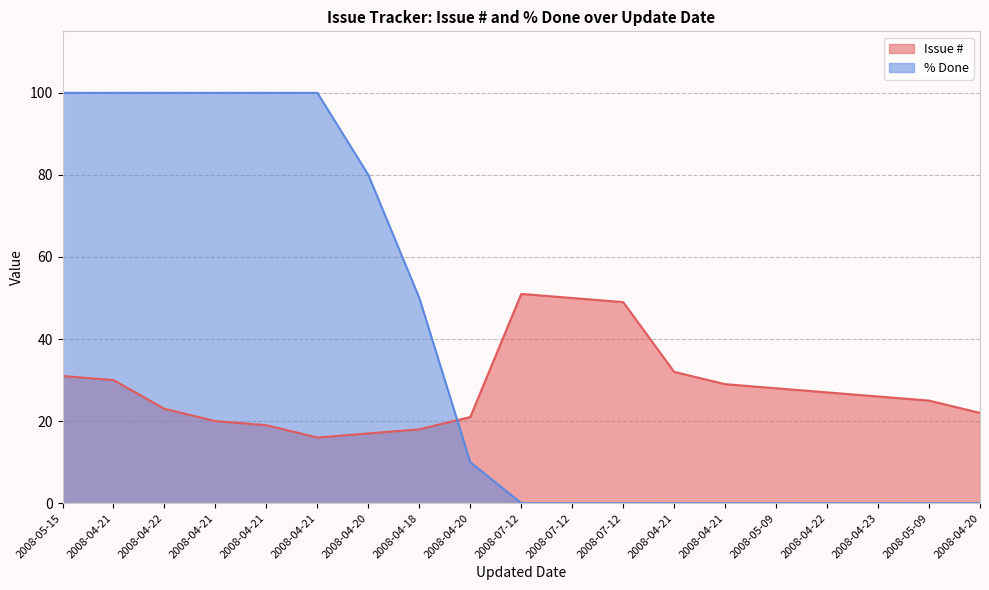

At which label does Issue # first exceed 26?

2008-05-15